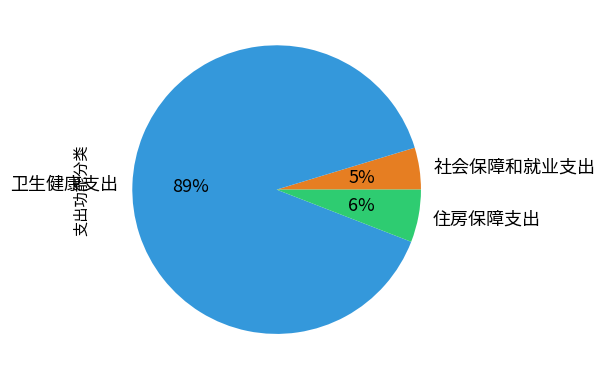

Which has a higher value, 社会保障和就业支出 or 卫生健康支出?

卫生健康支出